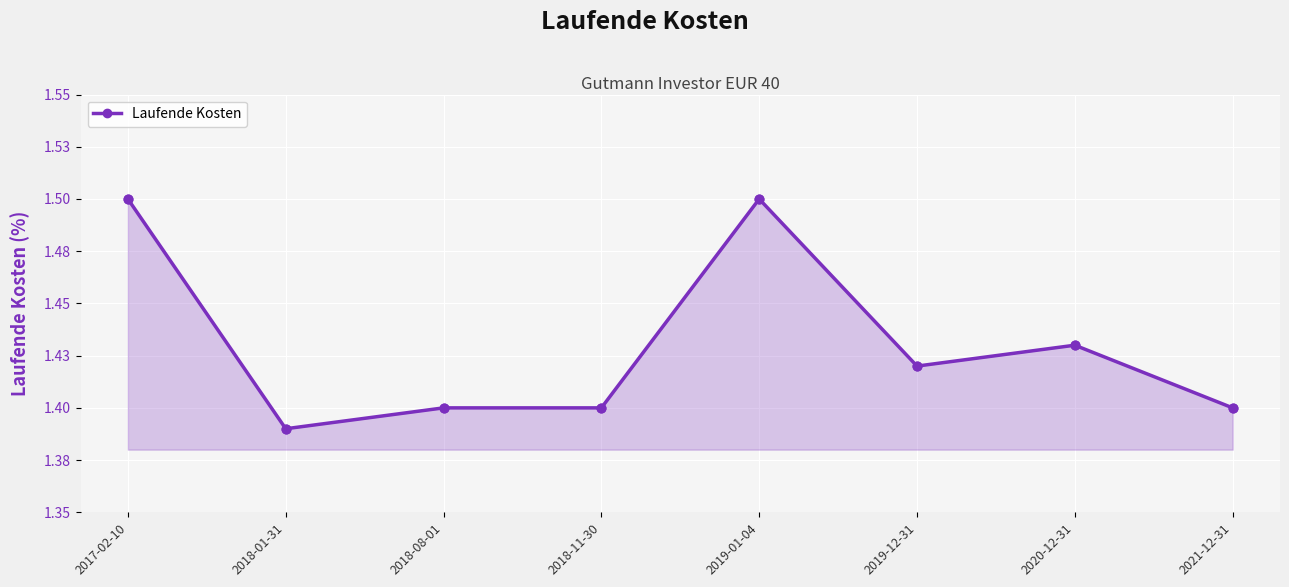

What is the ratio of the value at 2017-02-10 to the value at 2021-12-31?

1.1